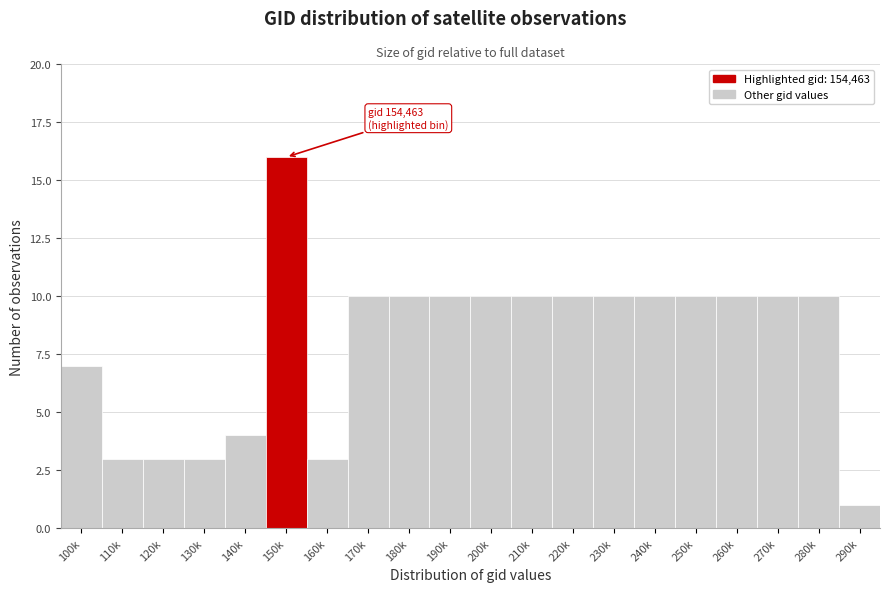

Reading left to right, extract all data points from this chart.

100k=7	110k=3	120k=3	130k=3	140k=4	150k=16	160k=3	170k=10	180k=10	190k=10	200k=10	210k=10	220k=10	230k=10	240k=10	250k=10	260k=10	270k=10	280k=10	290k=1